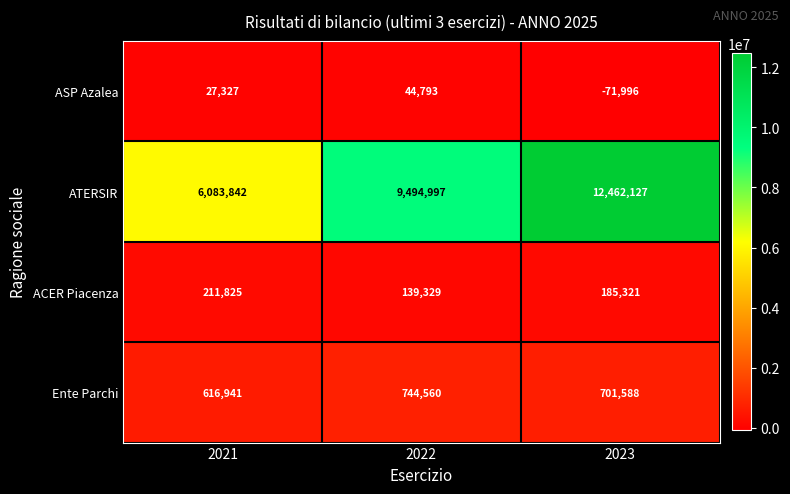

Reading left to right, list all the values displayed in this chart.

ASP Azalea: 2021=27327	2022=44793	2023=-71996
ATERSIR: 2021=6083842	2022=9494997	2023=12462127
ACER Piacenza: 2021=211825	2022=139329	2023=185321
Ente Parchi: 2021=616941	2022=744560	2023=701588